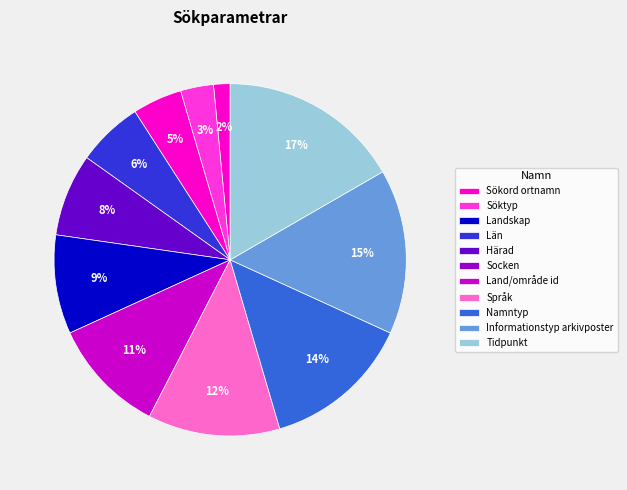

To the nearest percent, what percentage of the pie is Språk?

12%